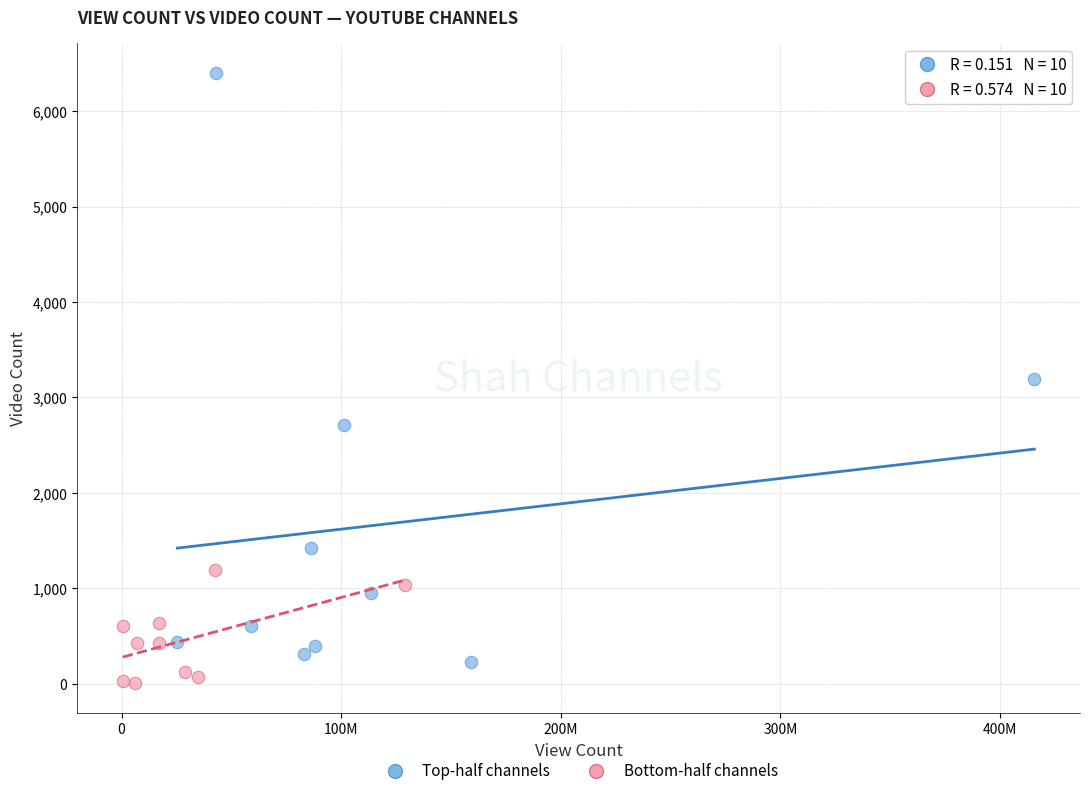

Which series reaches the maximum Y coordinate?

Top-half channels